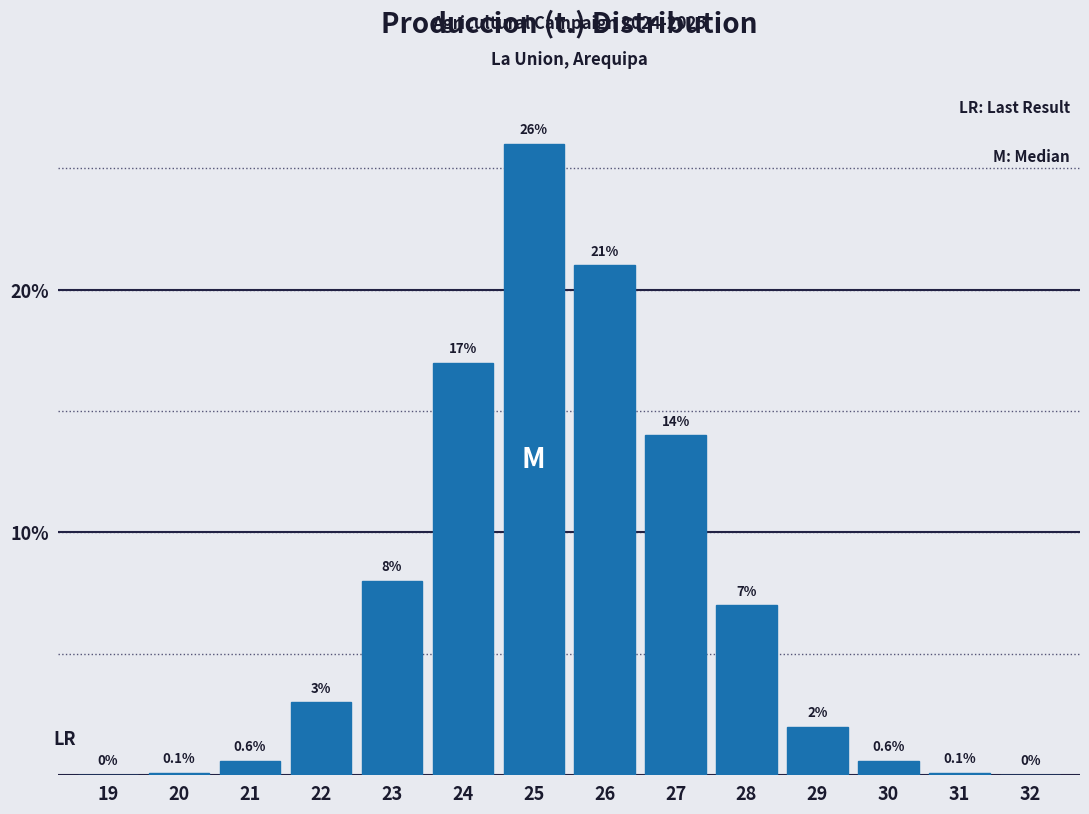

Reading right to left, transcribe all the data shown in this chart.

32=0.0	31=0.1	30=0.6	29=2.0	28=7.0	27=14.0	26=21.0	25=26.0	24=17.0	23=8.0	22=3.0	21=0.6	20=0.1	19=0.0